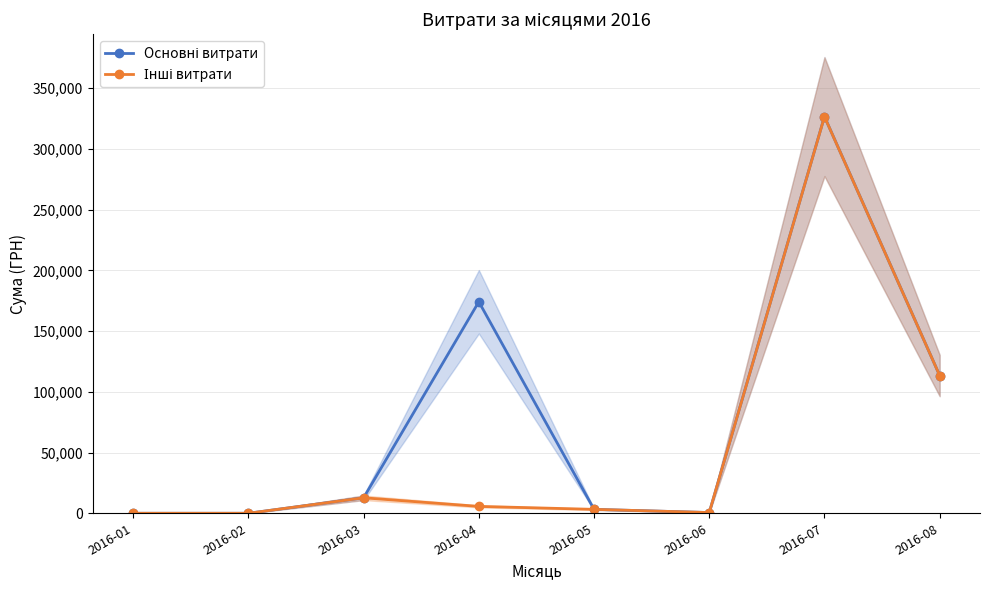

The value of Інші витрати at 2016-07 is 326443.3. True or false?

True